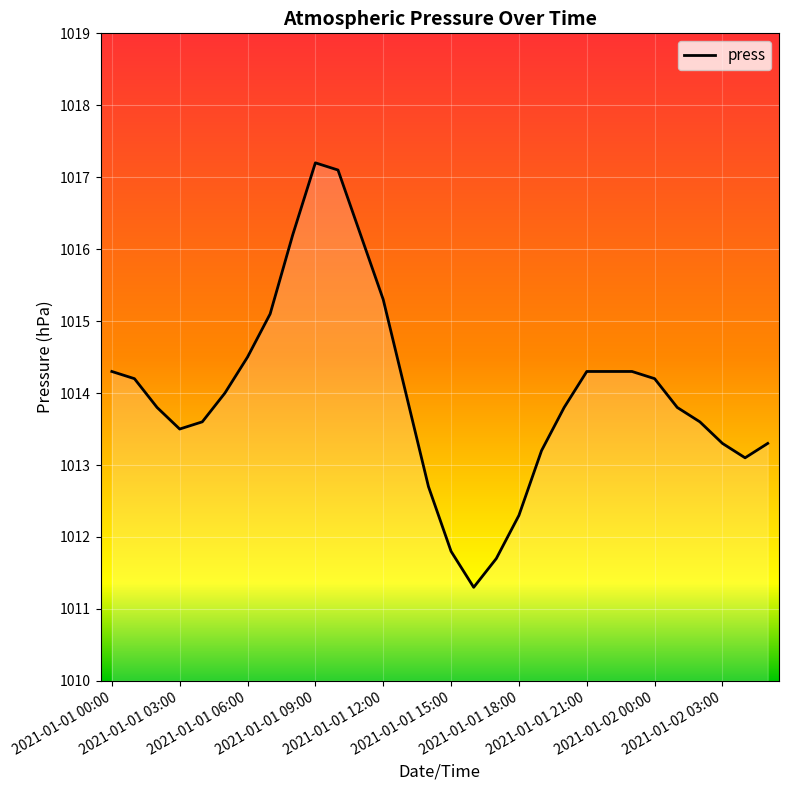

What is the smallest value displayed?

1011.3